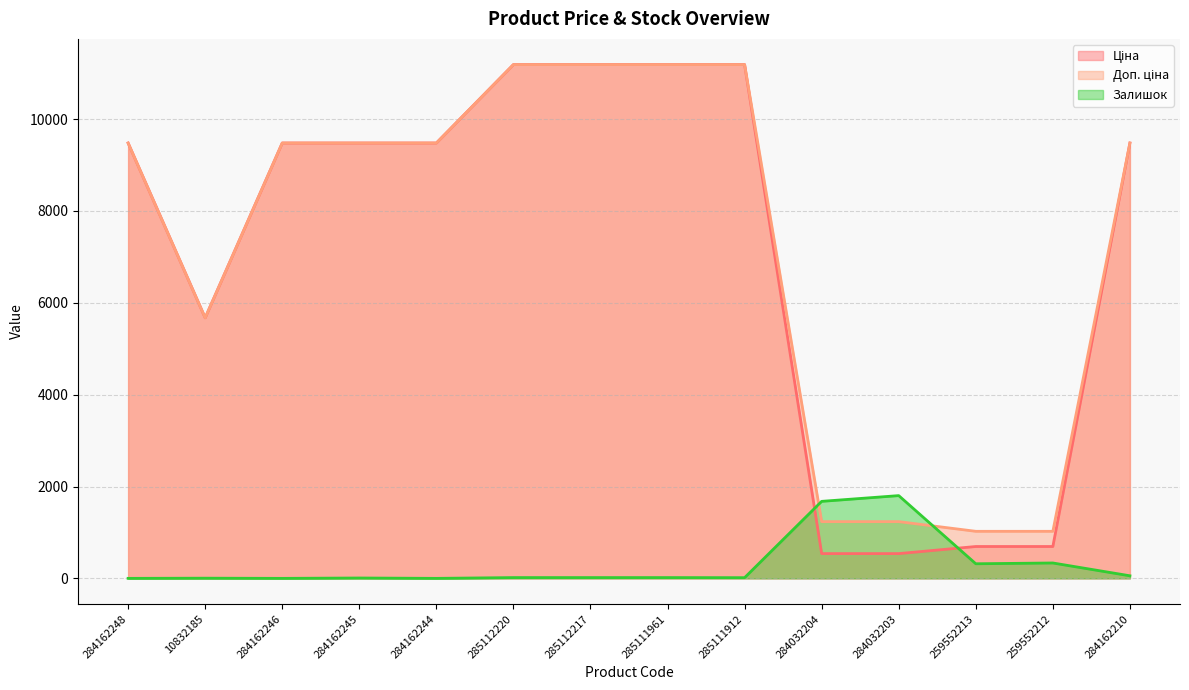

What is the difference between the maximum and minimum values in the Ціна series?

10649.2